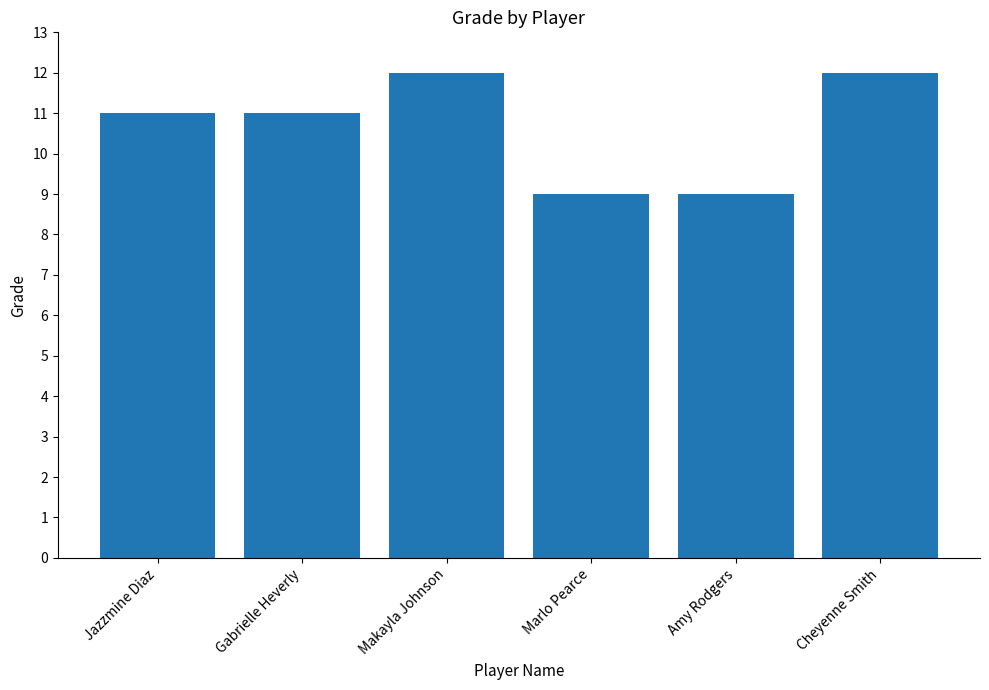

How many values are between 9 and 12?

6